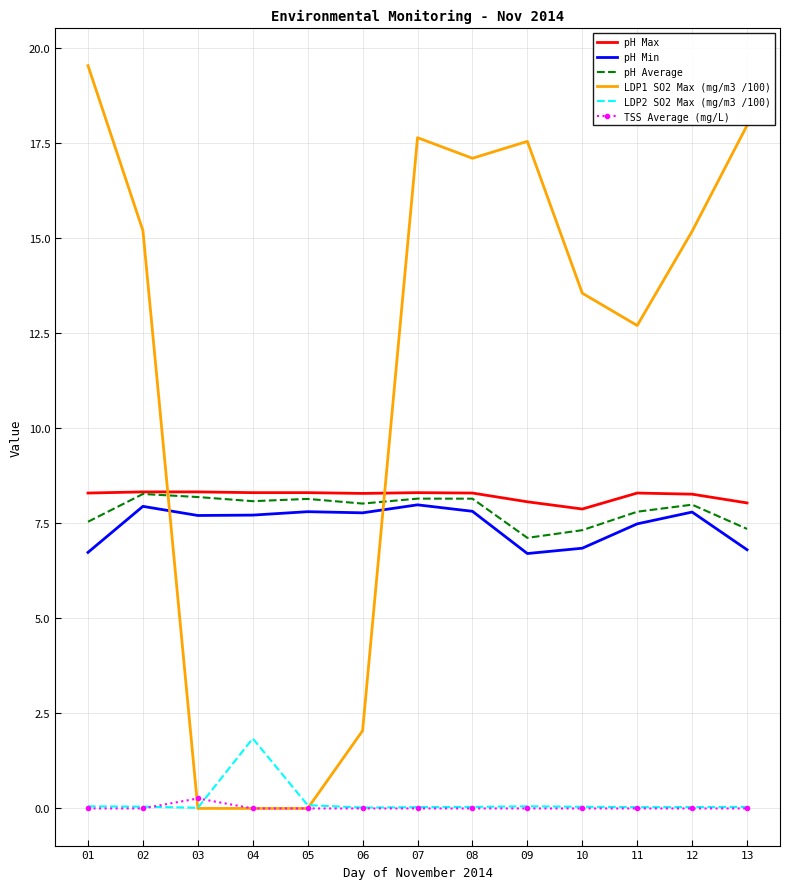

What is the highest value of the pH Min series?

8.0